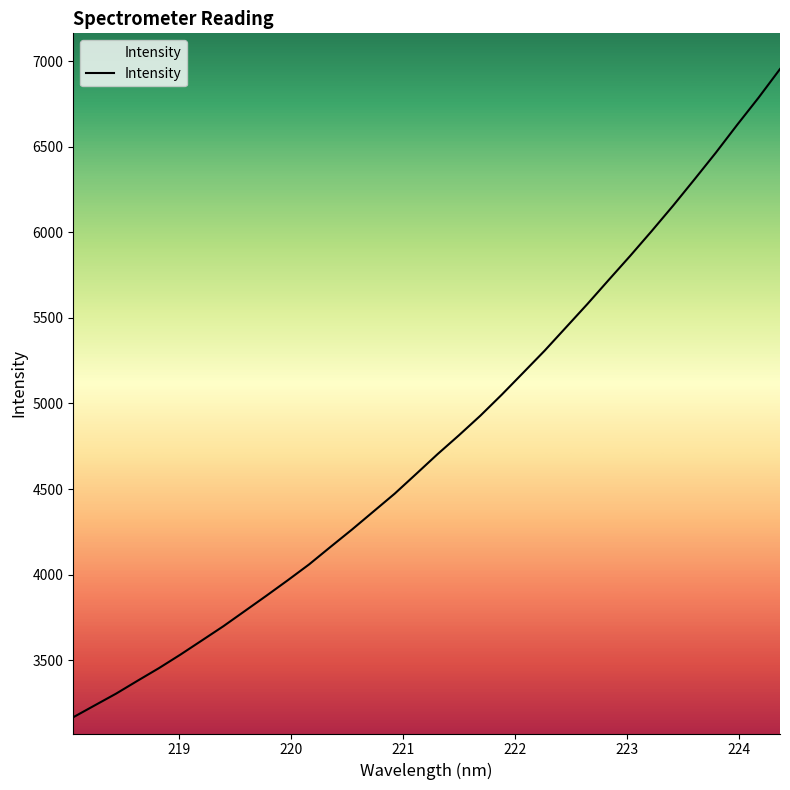

How many values are below 4703?

17